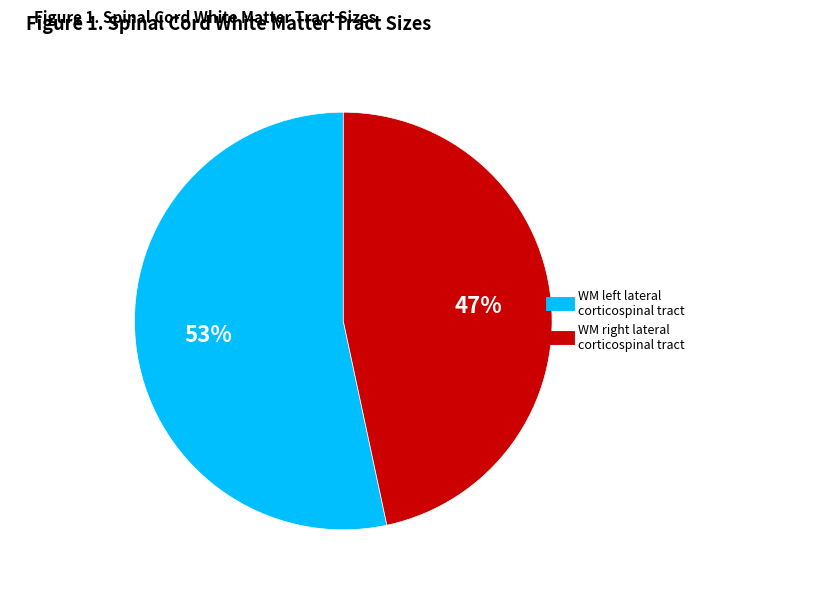

Count the number of slices in the pie.

2